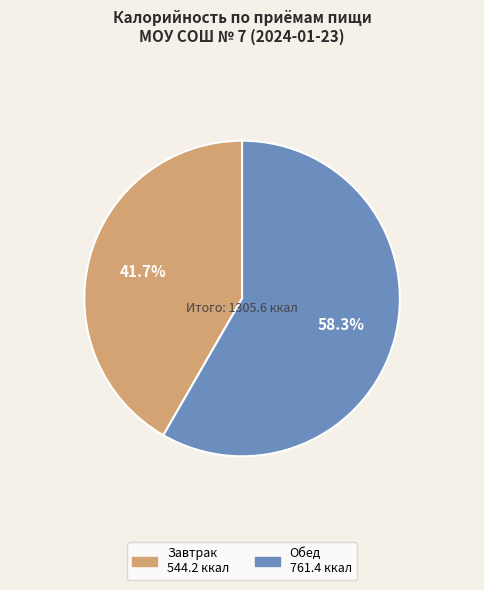

How much of the chart is everything except Обед?

41.7%